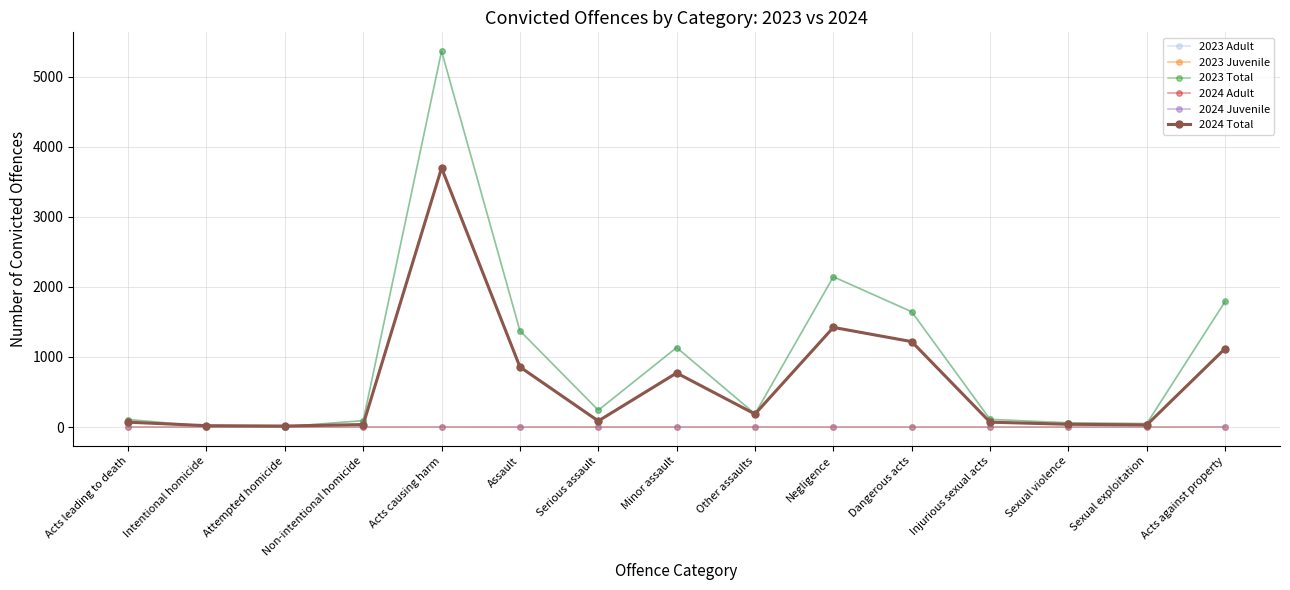

What is the difference between the highest and lowest values at Acts leading to death?

107